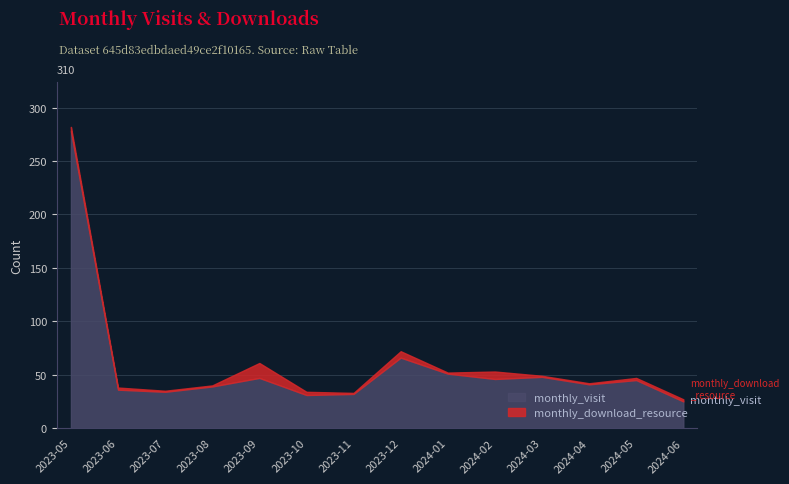

Does the chart have visible grid lines?

Yes